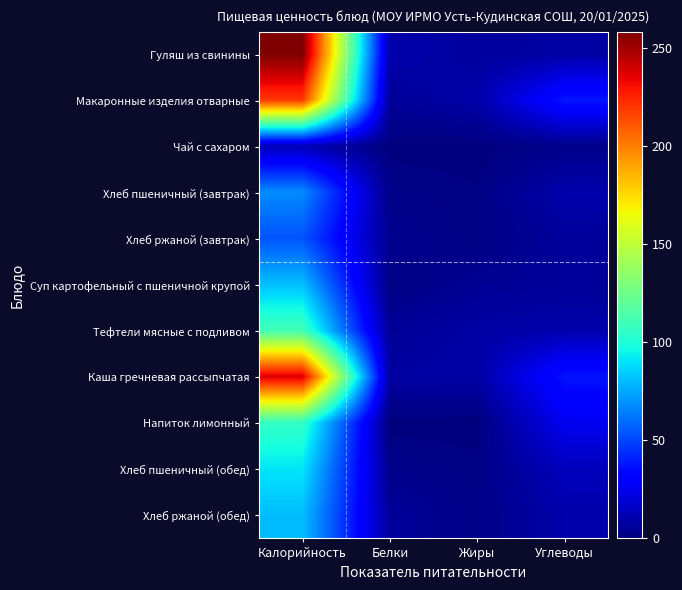

At which category does the chart reach its peak across all series?

Калорийность